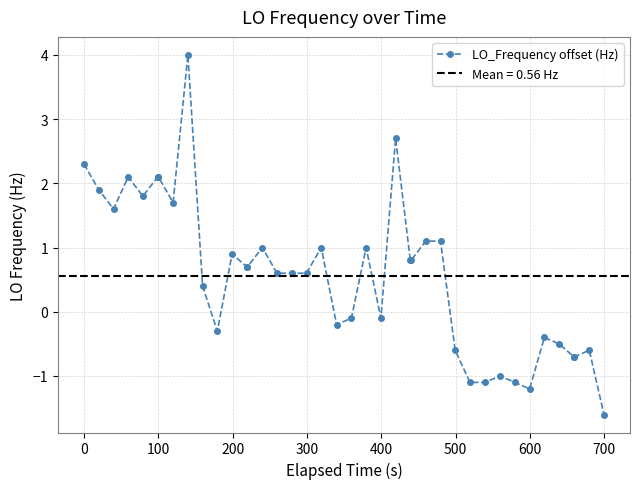

What is the highest value of the LO_Frequency offset (Hz) series?

4.0